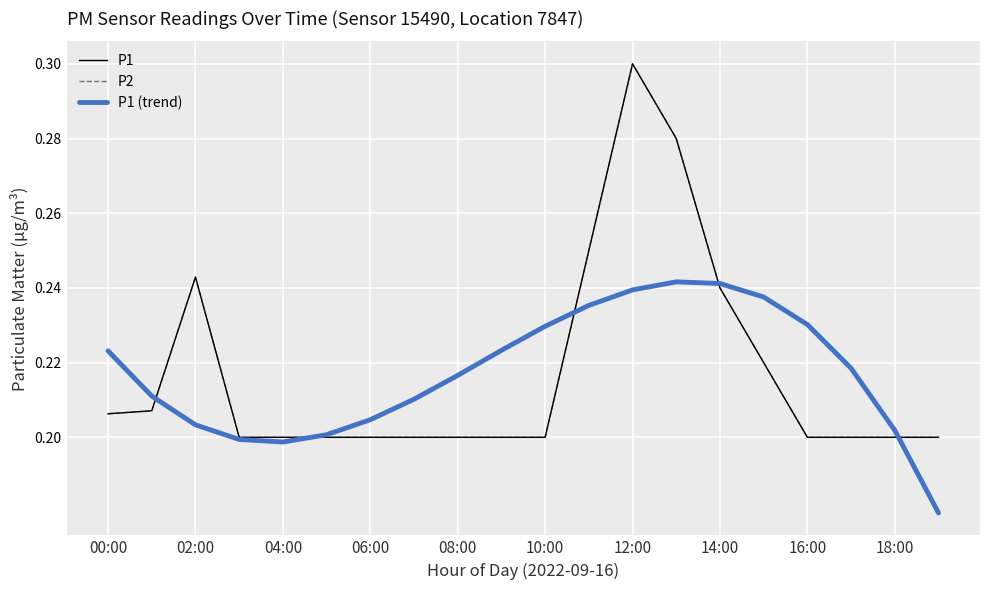

Reading left to right, what are all the values shown in this chart?

P1: 0.2	0.2	0.2	0.2	0.2	0.2	0.2	0.2	0.2	0.2	0.2	0.2	0.3	0.3	0.2	0.2	0.2	0.2	0.2	0.2
P2: 0.2	0.2	0.2	0.2	0.2	0.2	0.2	0.2	0.2	0.2	0.2	0.2	0.3	0.3	0.2	0.2	0.2	0.2	0.2	0.2
P1 (trend): 0.2	0.2	0.2	0.2	0.2	0.2	0.2	0.2	0.2	0.2	0.2	0.2	0.2	0.2	0.2	0.2	0.2	0.2	0.2	0.2